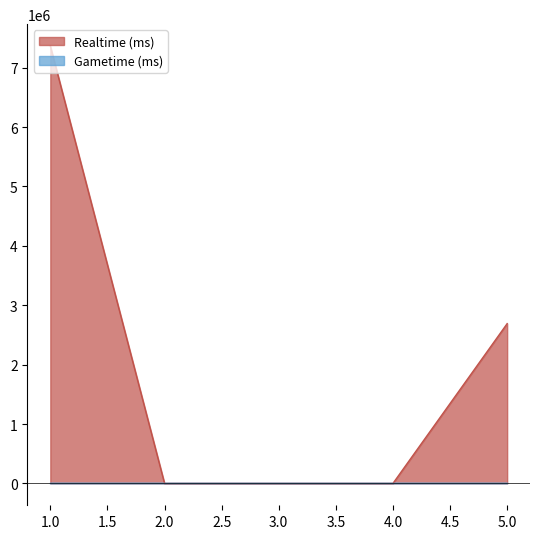

Does the chart display data point markers on the line(s)?

No